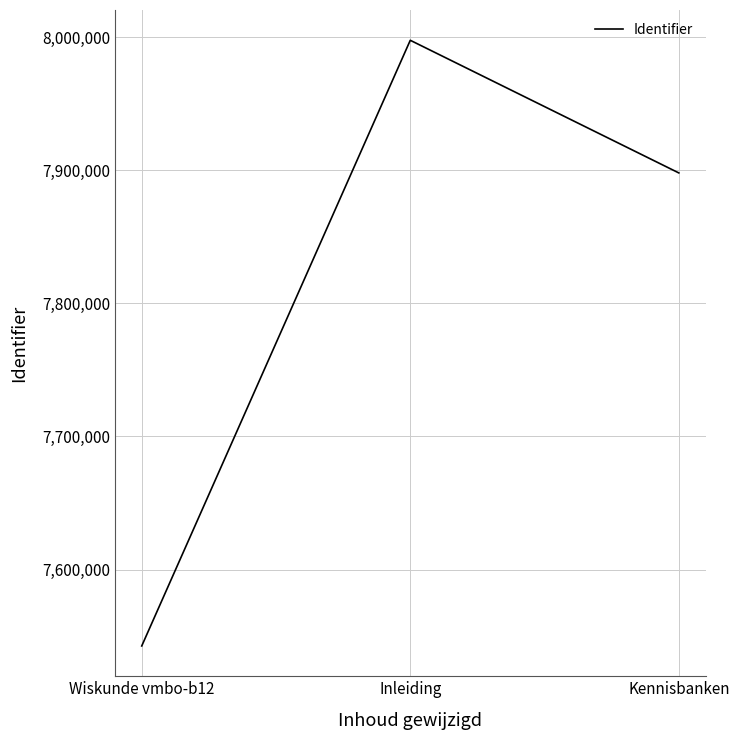

Rank the categories by value from highest to lowest.

Inleiding, Kennisbanken, Wiskunde vmbo-b12